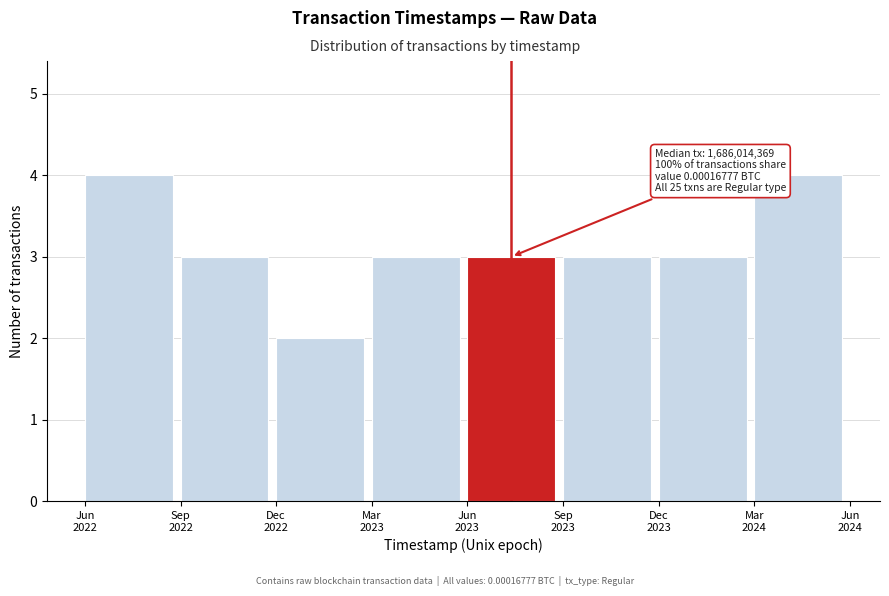

Reading left to right, extract all data points from this chart.

4	3	2	3	3	3	3	4